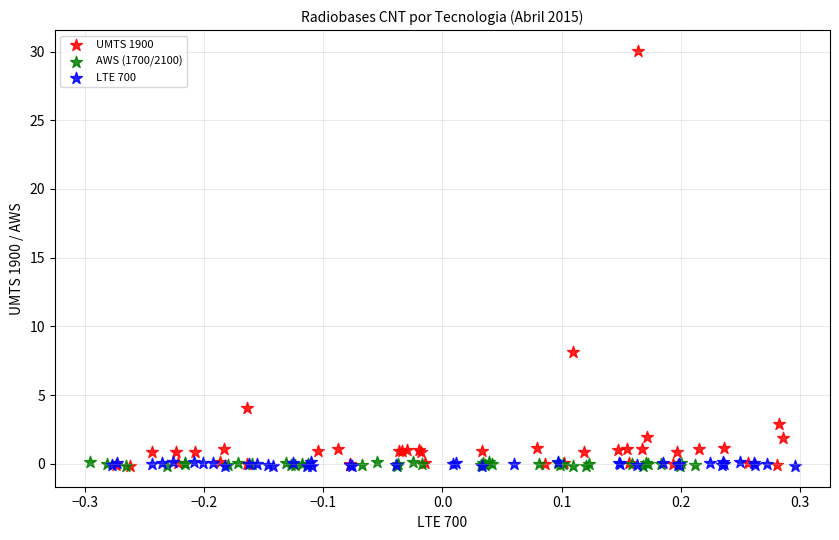

Which series reaches the maximum Y coordinate?

UMTS 1900